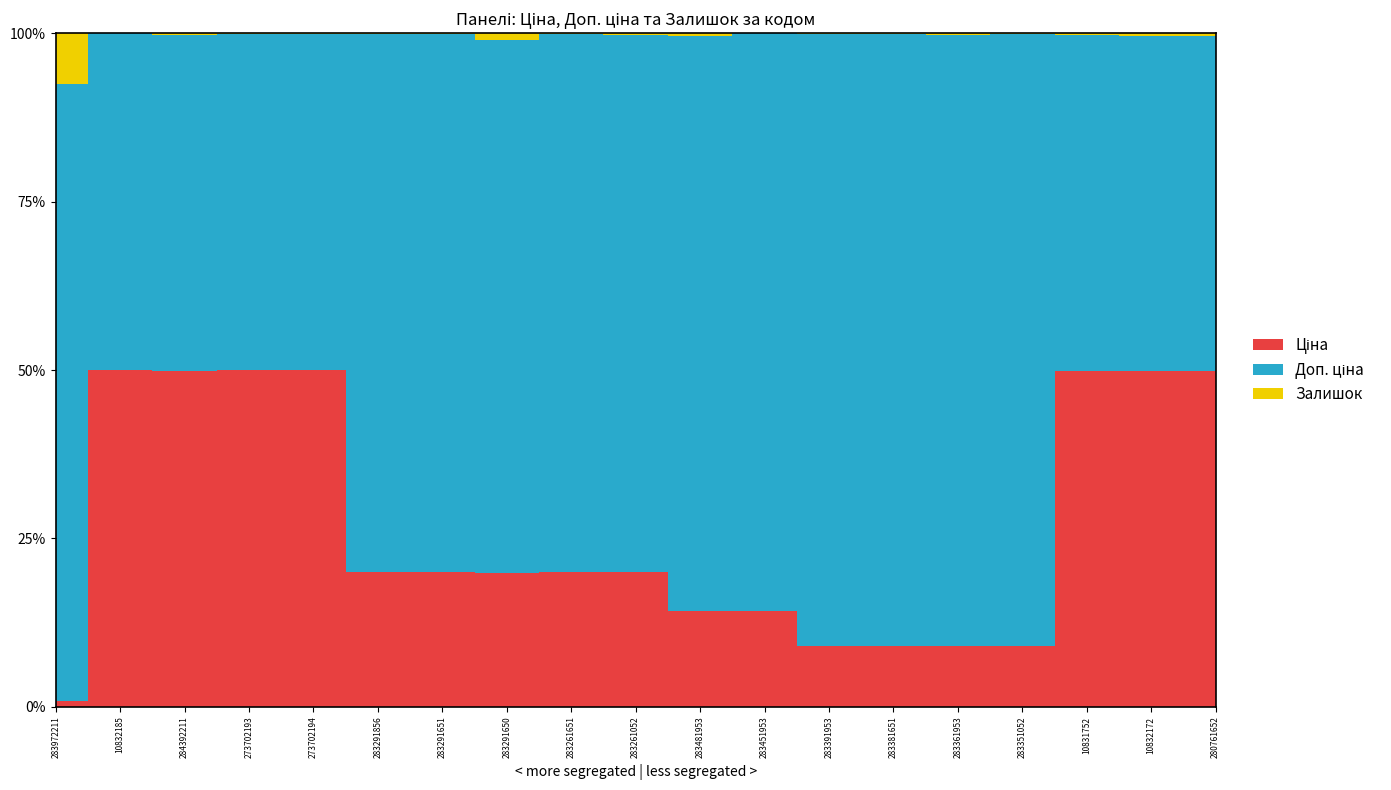

True or false: Ціна has a value of 5636.0 at 10832185.

True